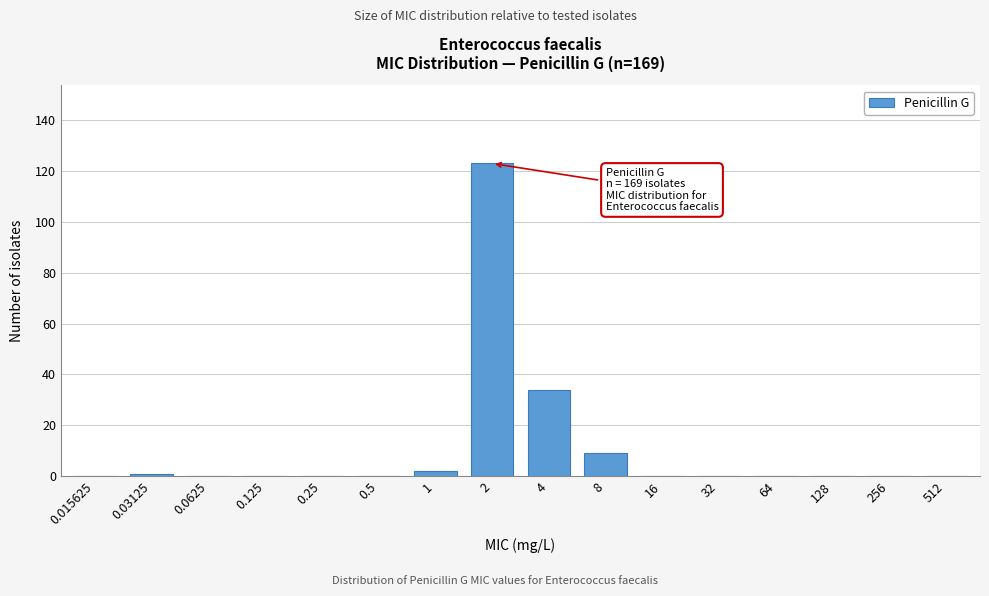

Reading right to left, extract all data points from this chart.

512=0	256=0	128=0	64=0	32=0	16=0	8=9	4=34	2=123	1=2	0.5=0	0.25=0	0.125=0	0.0625=0	0.03125=1	0.015625=0